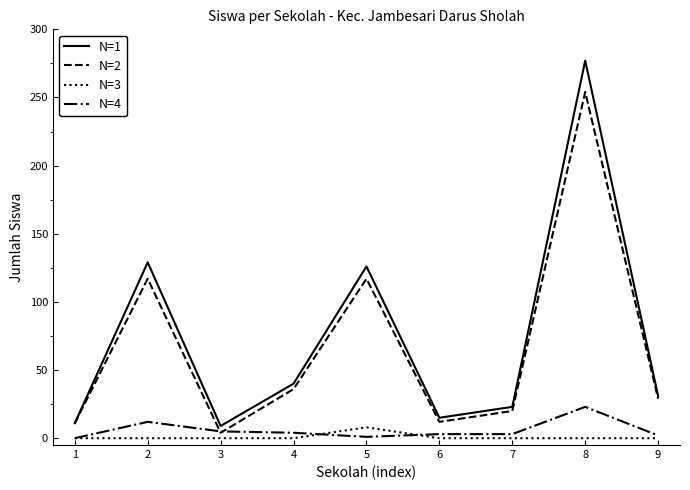

Rank the series at 8 from highest to lowest value.

N=1, N=2, N=4, N=3